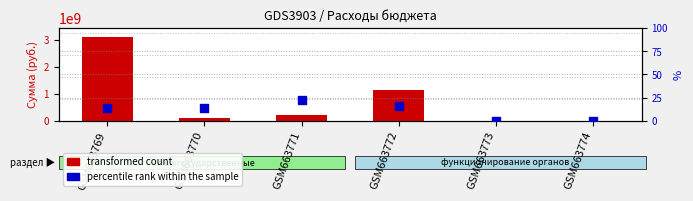

What is the total value across all series at GSM663770?

97341130.9